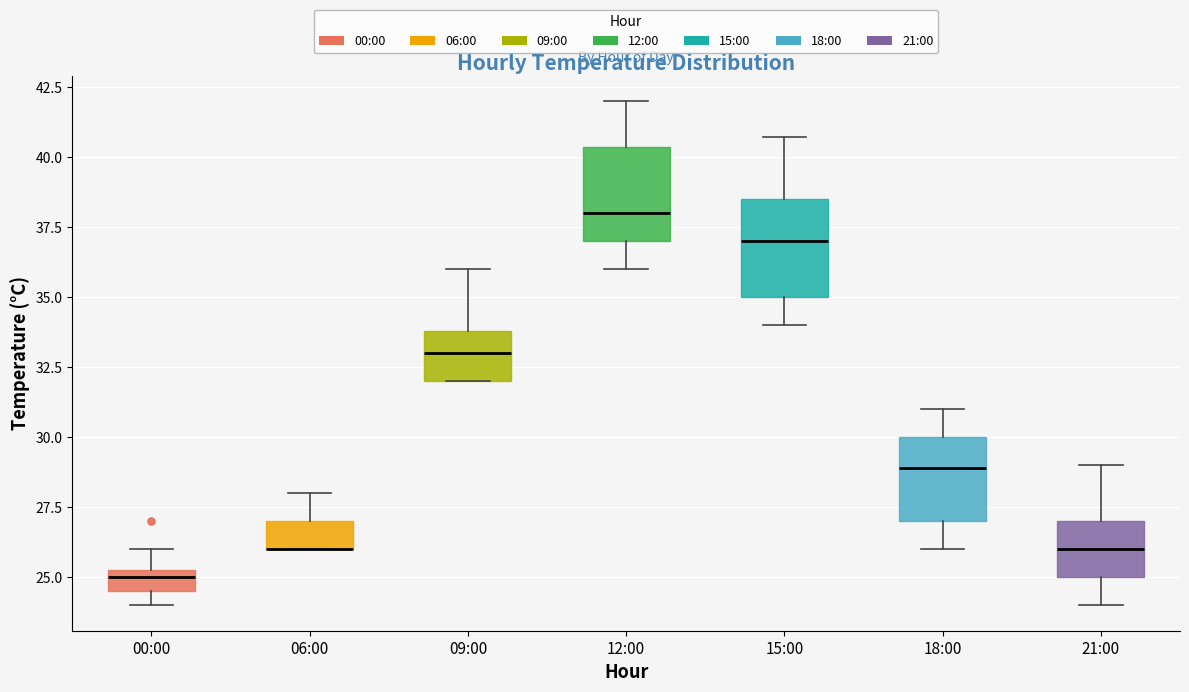

Where is the upper edge of the box for 00:00 on the y-axis? The values are not printed on the chart, so give them approximately, as read against the axis.

25.5